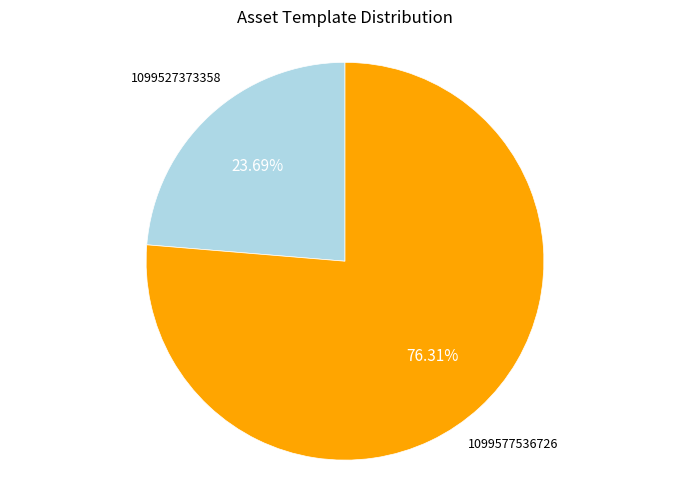

Is 1099577536726 the majority of the pie?

Yes